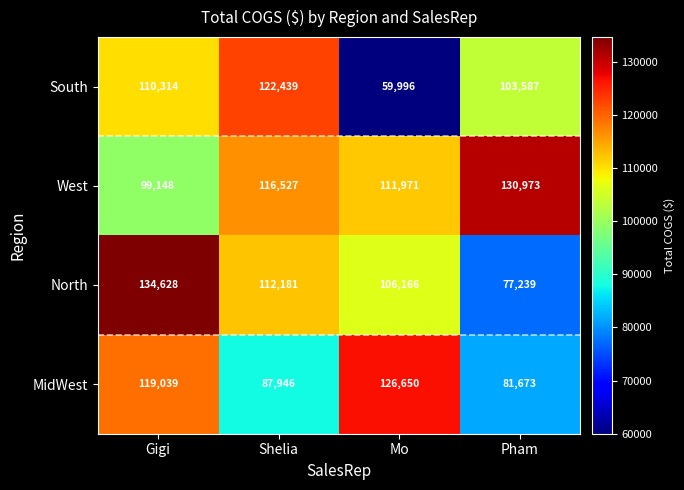

The South series shows 74490 at Gigi. True or false?

False